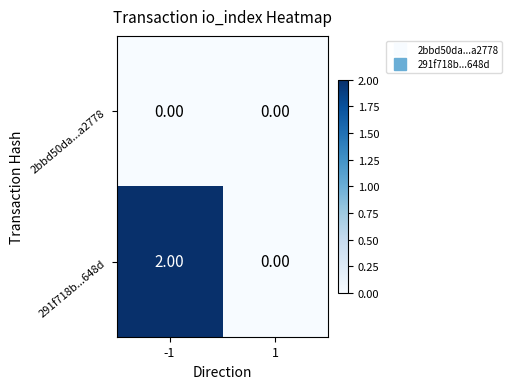

List the series in order of their overall mean, lowest first.

2bbd50da...a2778, 291f718b...648d